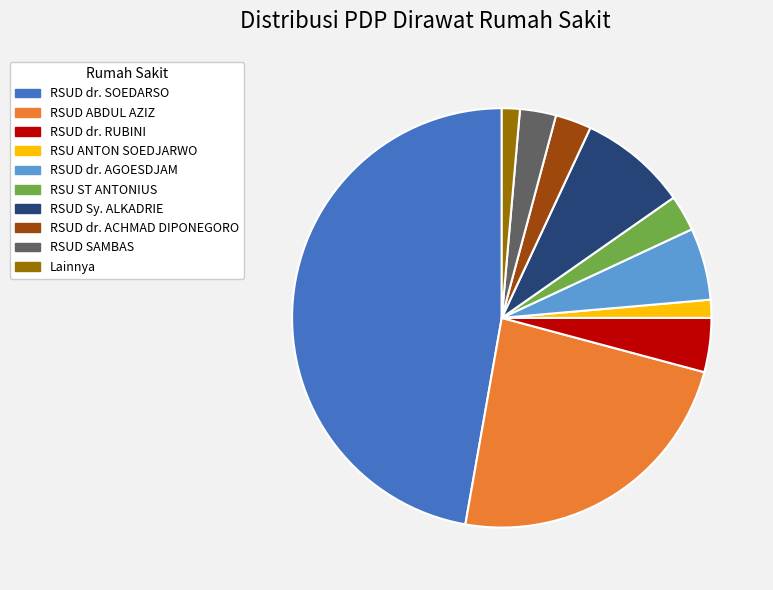

How many segments does this pie chart have?

10